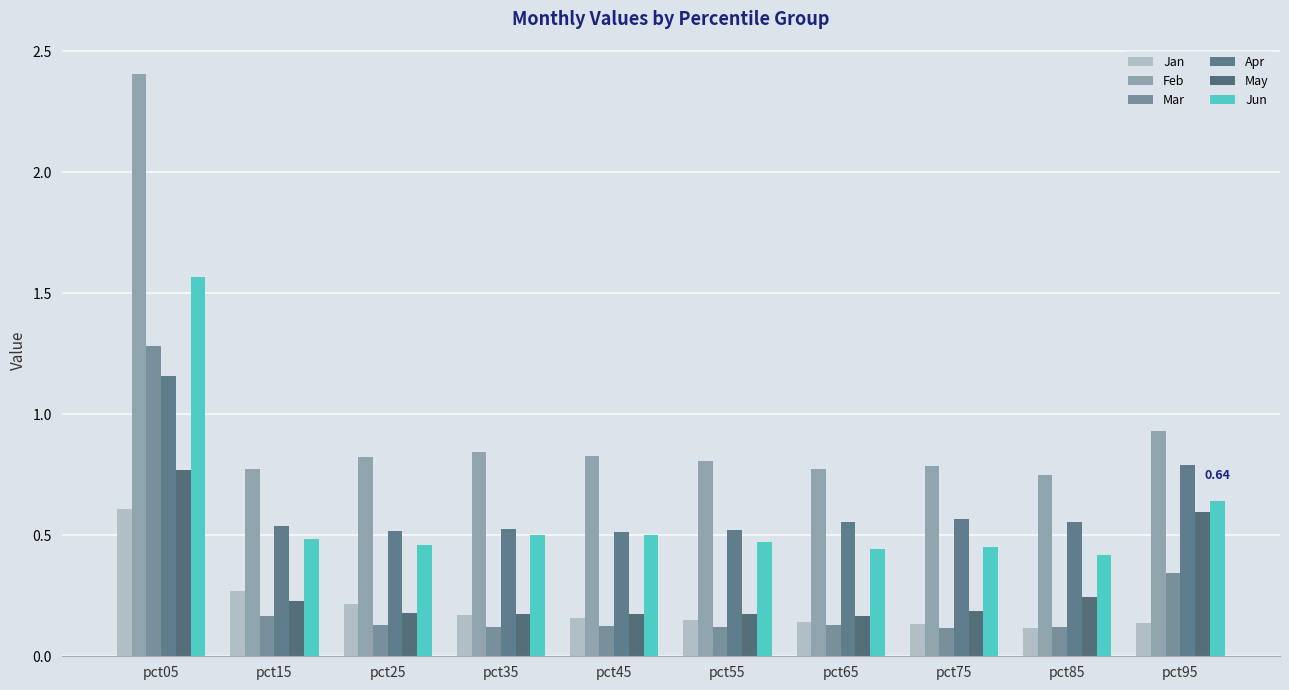

What is the value of the Mar bar at the 2nd from the left?

0.2